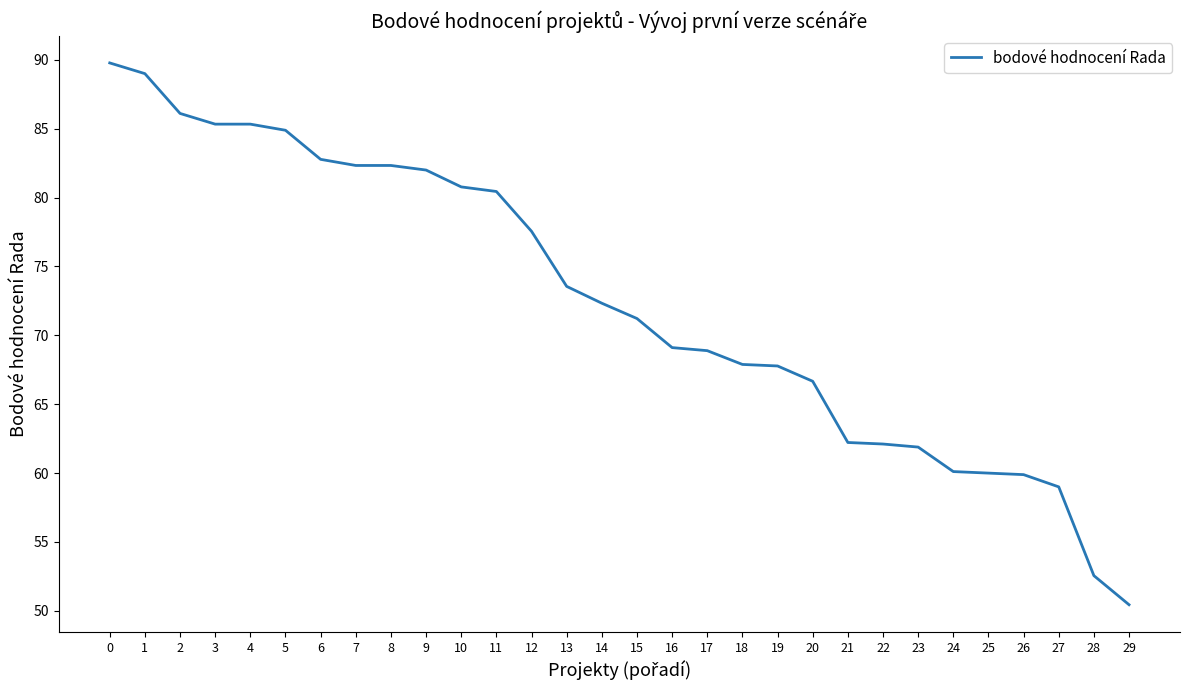

What is the difference between the values at 19 and 4?

17.6